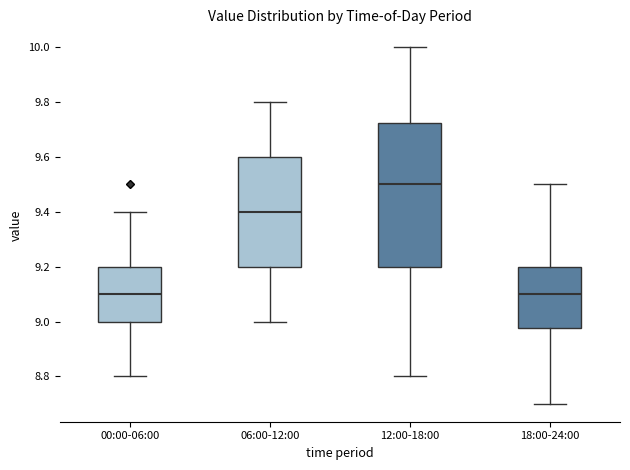

Where does the upper whisker of the box for 00:00-06:00 end on the y-axis? The values are not printed on the chart, so give them approximately, as read against the axis.

9.40